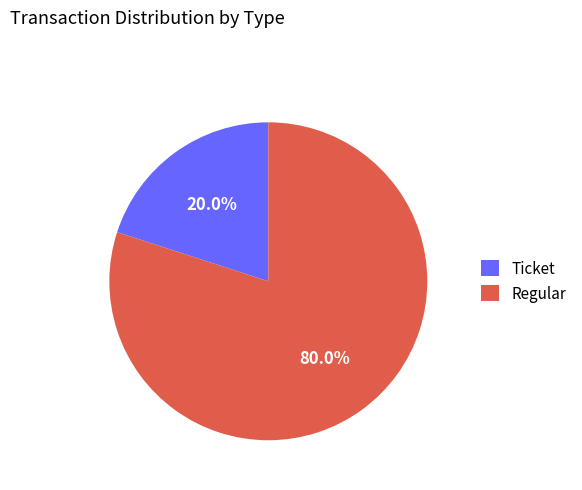

Count the number of slices in the pie.

2